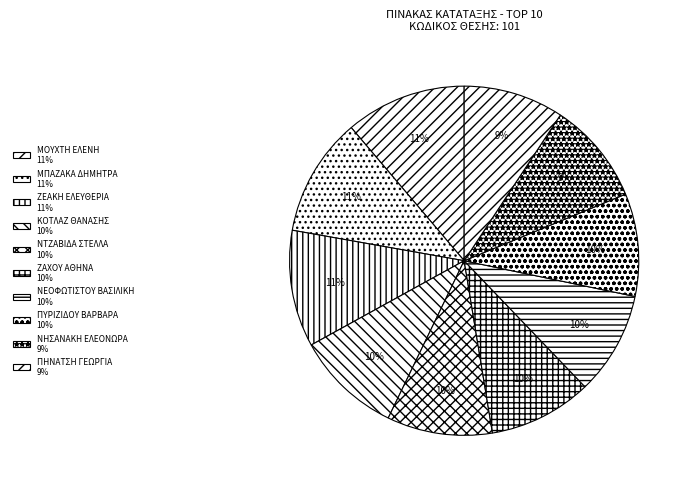

How much of the chart is everything except ΜΠΑΖΑΚΑ ΔΗΜΗΤΡΑ?

89.0%